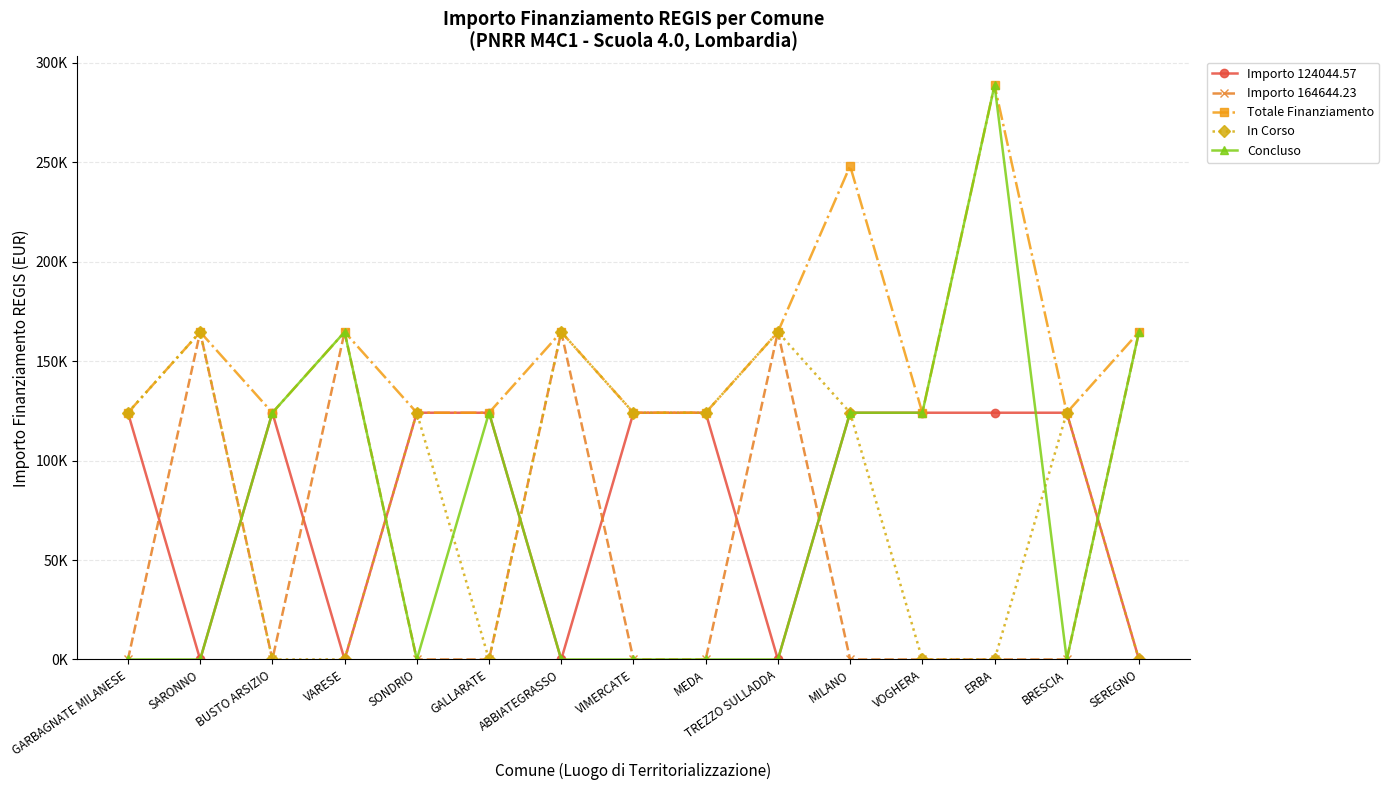

True or false: Concluso has a value of 162337.0 at VIMERCATE.

False